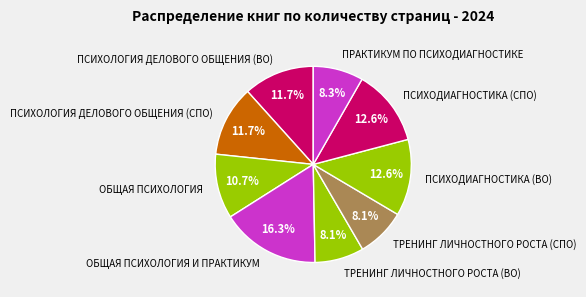

To the nearest percent, what is the difference between the largest and smallest slice percentages?

8%